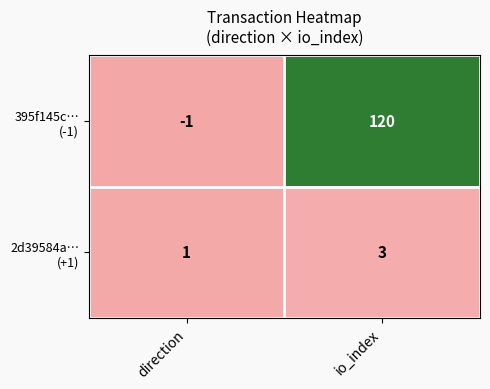

Which label corresponds to the largest value in the chart?

io_index